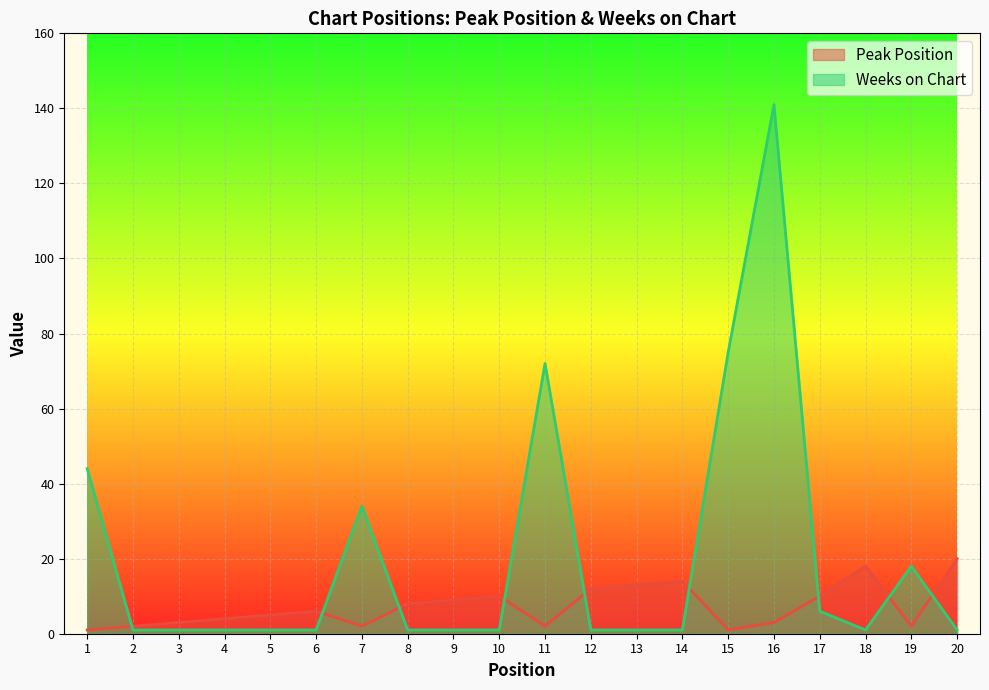

Which has a higher value, 11 or 1?

11